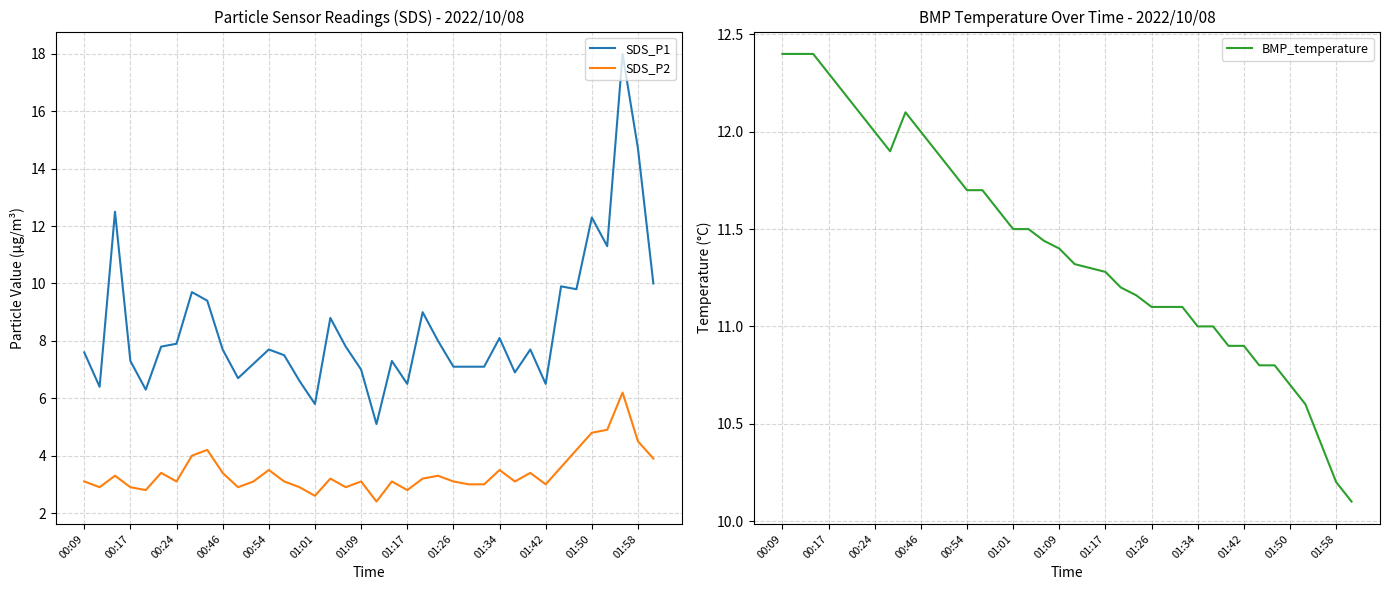

What is the difference between the SDS_P1 values at 13 and 17?

0.3